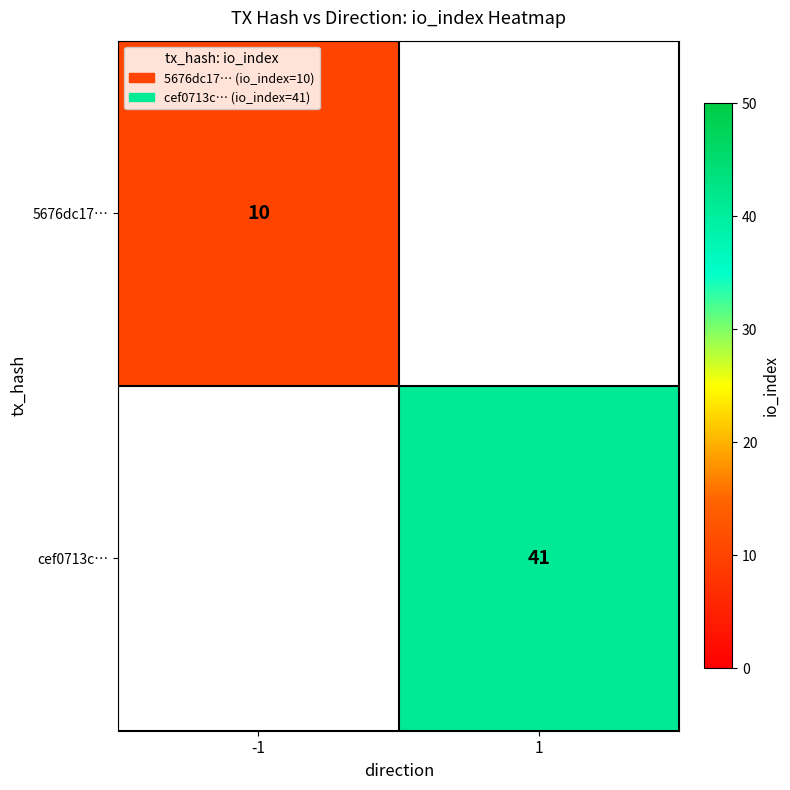

True or false: cef0713c… has a value of 41 at 1.

True